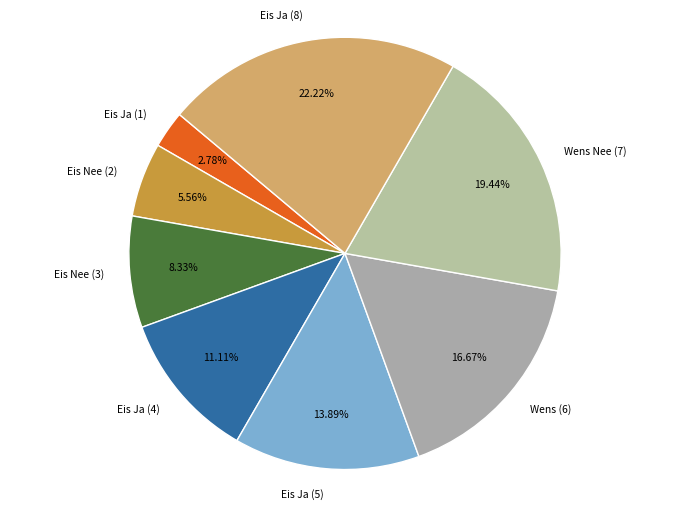

Is the sum of Eis Nee (3) and Eis Ja (8) greater than half?

No